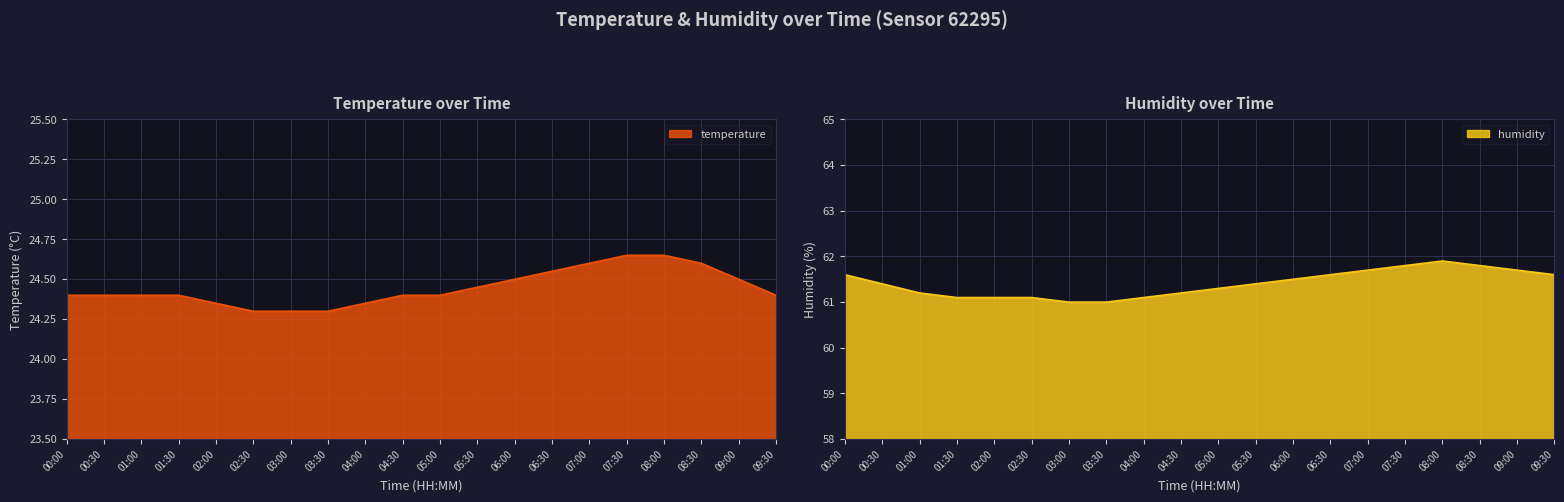

Reading left to right, what are all the values shown in this chart?

temperature: 00:00=24.4	00:30=24.4	01:00=24.4	01:30=24.4	02:00=24.4	02:30=24.3	03:00=24.3	03:30=24.3	04:00=24.4	04:30=24.4	05:00=24.4	05:30=24.4	06:00=24.5	06:30=24.6	07:00=24.6	07:30=24.6	08:00=24.6	08:30=24.6	09:00=24.5	09:30=24.4
humidity: 00:00=61.6	00:30=61.4	01:00=61.2	01:30=61.1	02:00=61.1	02:30=61.1	03:00=61.0	03:30=61.0	04:00=61.1	04:30=61.2	05:00=61.3	05:30=61.4	06:00=61.5	06:30=61.6	07:00=61.7	07:30=61.8	08:00=61.9	08:30=61.8	09:00=61.7	09:30=61.6